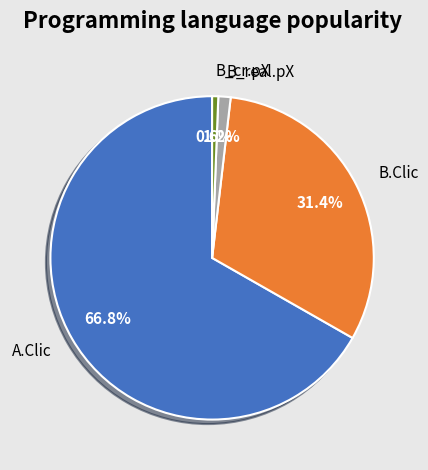

Count the number of slices in the pie.

4